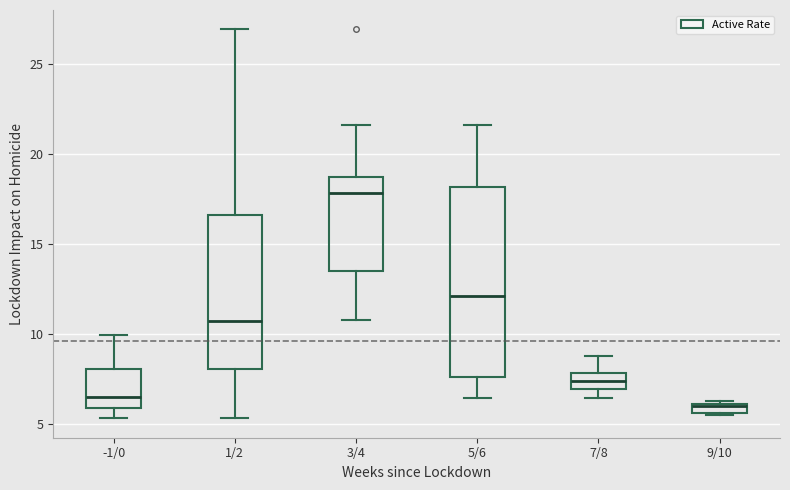

Which box is the tallest, from its lower edge to its upper edge?

5/6